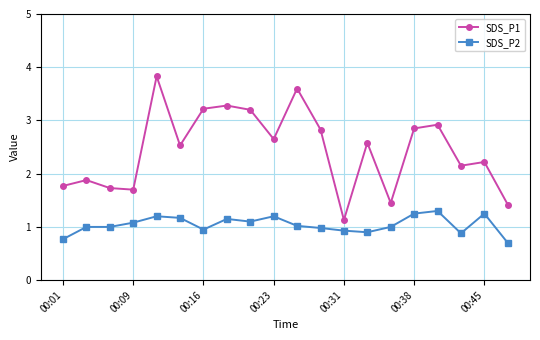

Which series has the largest total across all categories?

SDS_P1